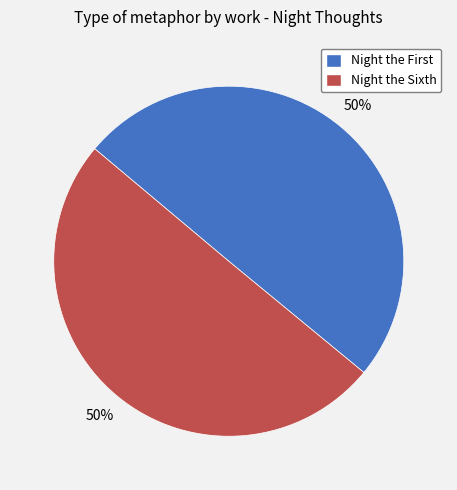

The Night the Sixth slice represents 50% of the pie. True or false?

True